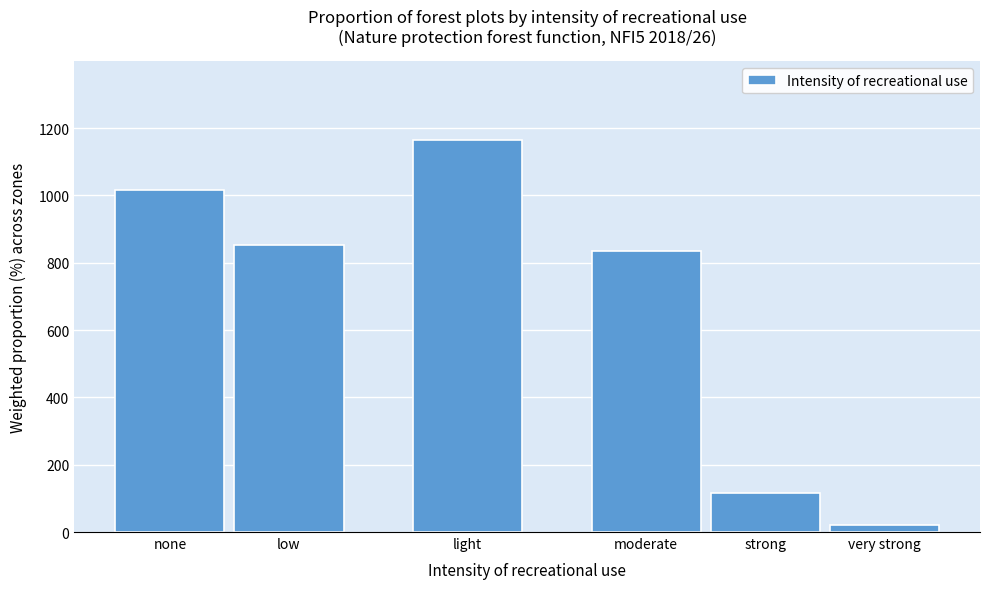

Reading left to right, list all the values displayed in this chart.

none=1014.9	low=851.5	light=1165.3	moderate=833.7	strong=114.9	very strong=20.8